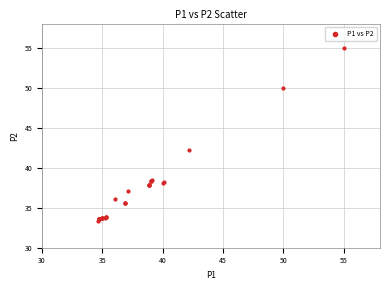

What Y value in the scatter plot is closest to 44?

42.2